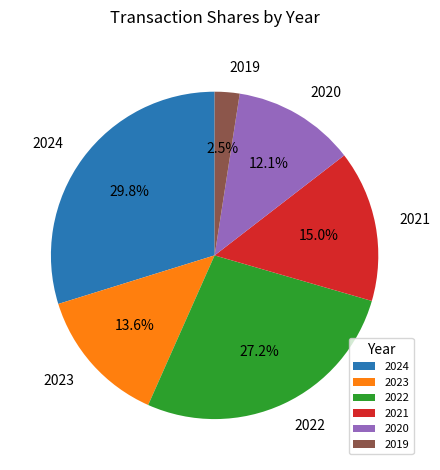

How much of the chart is everything except 2019?

97.5%